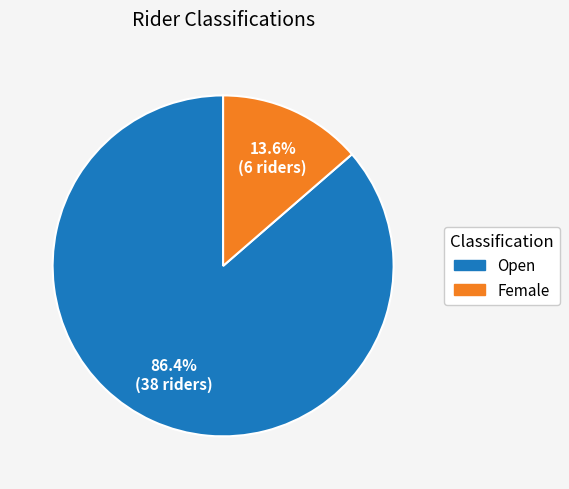

Which category has the biggest portion of the pie?

Open